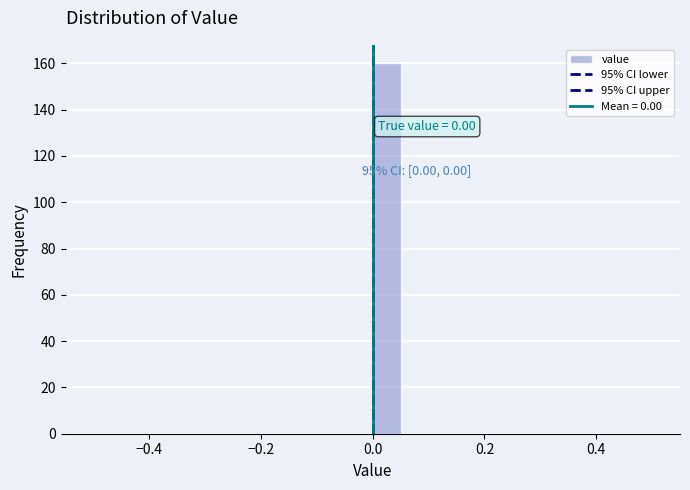

Around what value on the x-axis is the tallest bar? Give the approximate position of its centre, as read against the axis.

0.02